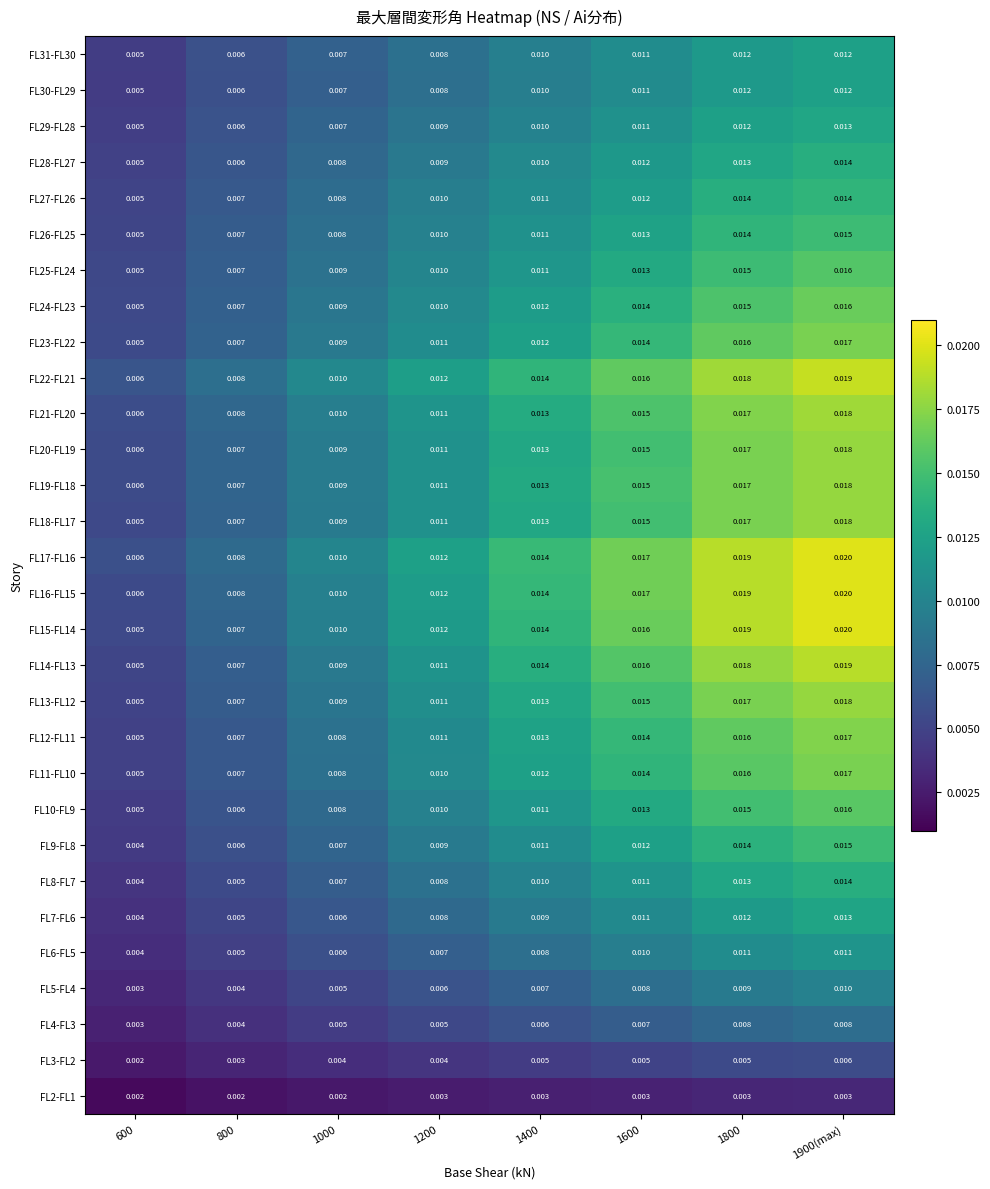

Is the value of FL26-FL25 at 1800 greater than the value of FL29-FL28 at 600?

Yes